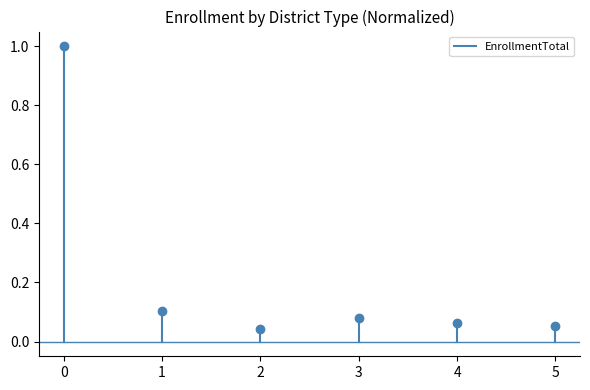

How many lines are shown in the chart?

1